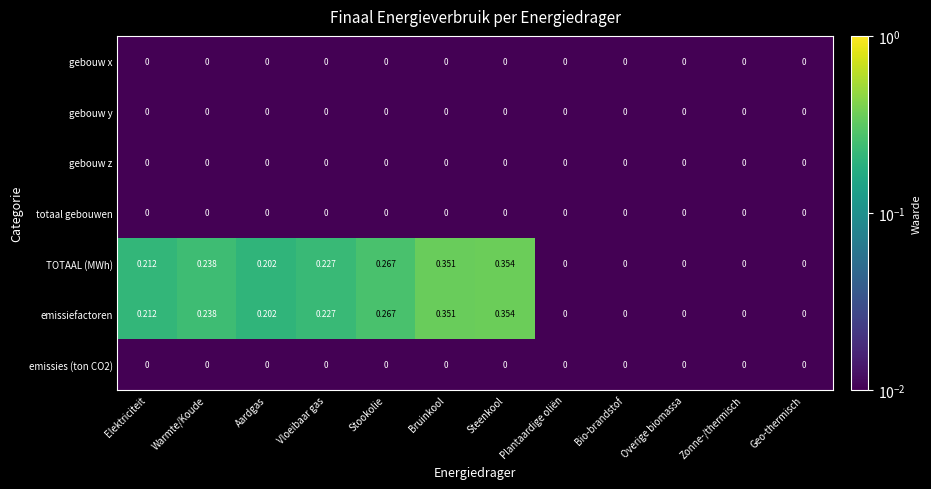

At which category does the chart reach its peak across all series?

Steenkool